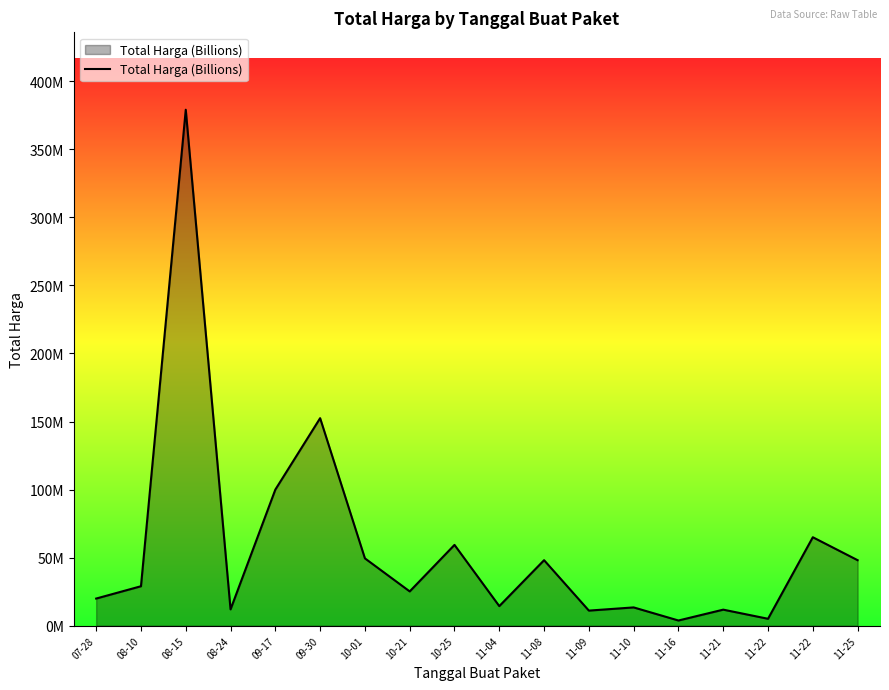

Does the chart display data point markers on the line(s)?

No